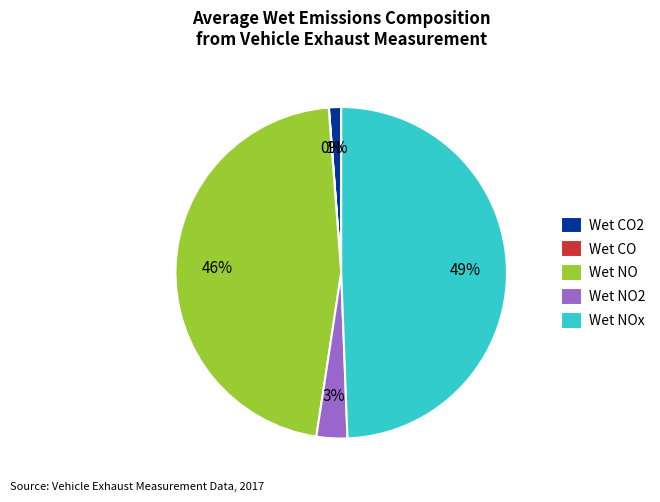

Is Wet NO2 the majority of the pie?

No